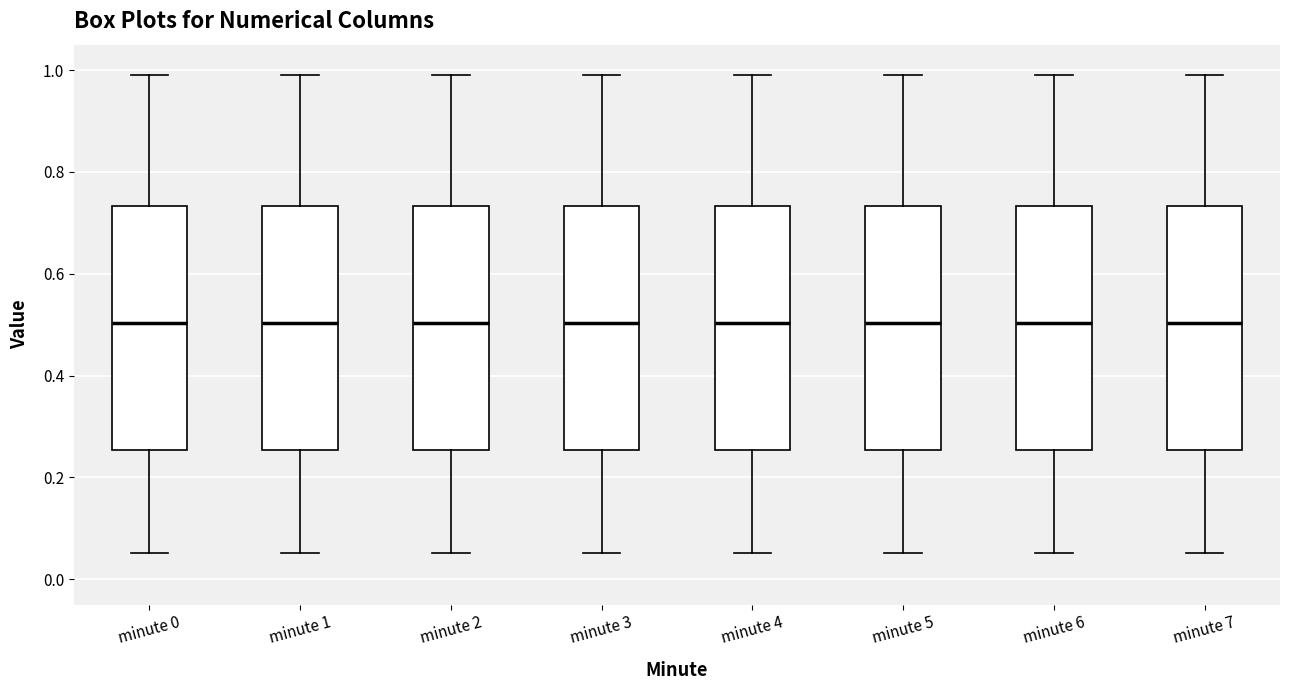

Reading left to right, transcribe this box plot: for each box, give where its median line is, the range the box spans, and where its two whiskers end, as read against the y-axis. The values are not printed on the chart, so give them approximately, as read against the axis.

minute 0: median 0.50, box 0.26 to 0.74, whiskers 0.06 to 1.00
minute 1: median 0.50, box 0.26 to 0.74, whiskers 0.06 to 1.00
minute 2: median 0.50, box 0.26 to 0.74, whiskers 0.06 to 1.00
minute 3: median 0.50, box 0.26 to 0.74, whiskers 0.06 to 1.00
minute 4: median 0.50, box 0.26 to 0.74, whiskers 0.06 to 1.00
minute 5: median 0.50, box 0.26 to 0.74, whiskers 0.06 to 1.00
minute 6: median 0.50, box 0.26 to 0.74, whiskers 0.06 to 1.00
minute 7: median 0.50, box 0.26 to 0.74, whiskers 0.06 to 1.00